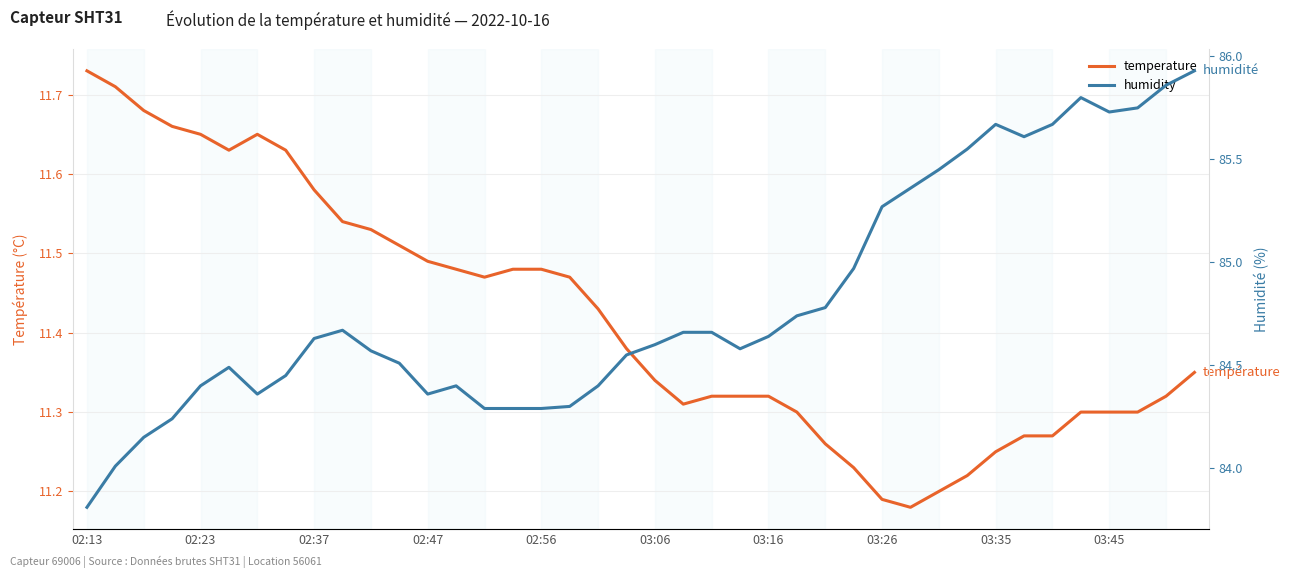

Reading left to right, extract all data points from this chart.

temperature: 11.7	11.7	11.7	11.7	11.7	11.6	11.7	11.6	11.6	11.5	11.5	11.5	11.5	11.5	11.5	11.5	11.5	11.5	11.4	11.4	11.3	11.3	11.3	11.3	11.3	11.3	11.3	11.2	11.2	11.2	11.2	11.2	11.2	11.3	11.3	11.3	11.3	11.3	11.3	11.3
humidity: 83.8	84.0	84.2	84.2	84.4	84.5	84.4	84.5	84.6	84.7	84.6	84.5	84.4	84.4	84.3	84.3	84.3	84.3	84.4	84.5	84.6	84.7	84.7	84.6	84.6	84.7	84.8	85.0	85.3	85.4	85.5	85.5	85.7	85.6	85.7	85.8	85.7	85.8	85.9	85.9